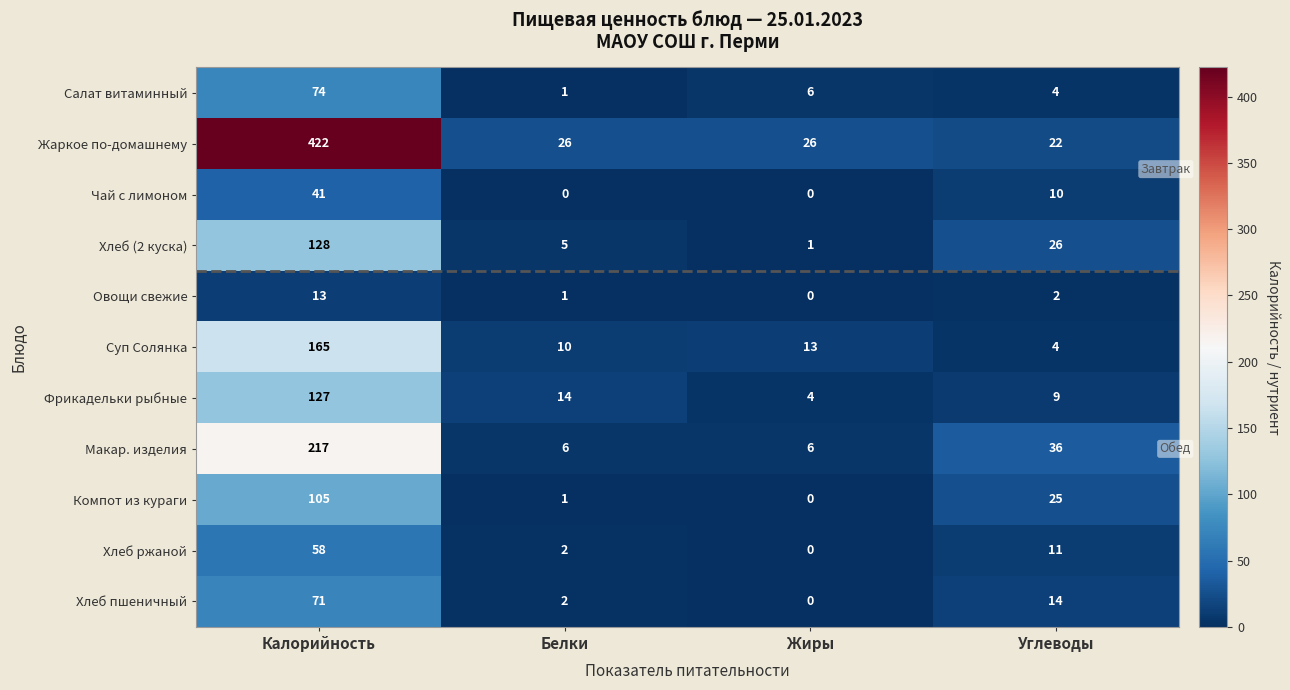

List the labels in order of Хлеб ржаной value, smallest first.

Жиры, Белки, Углеводы, Калорийность